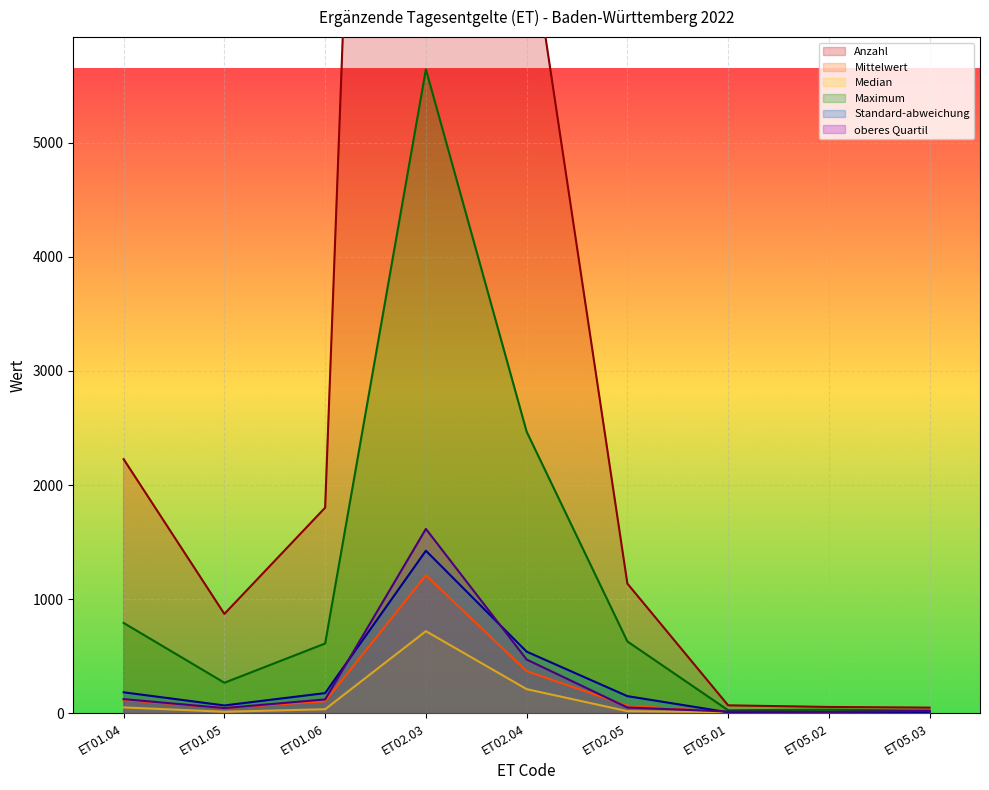

What is the greatest value displayed?

25402.0